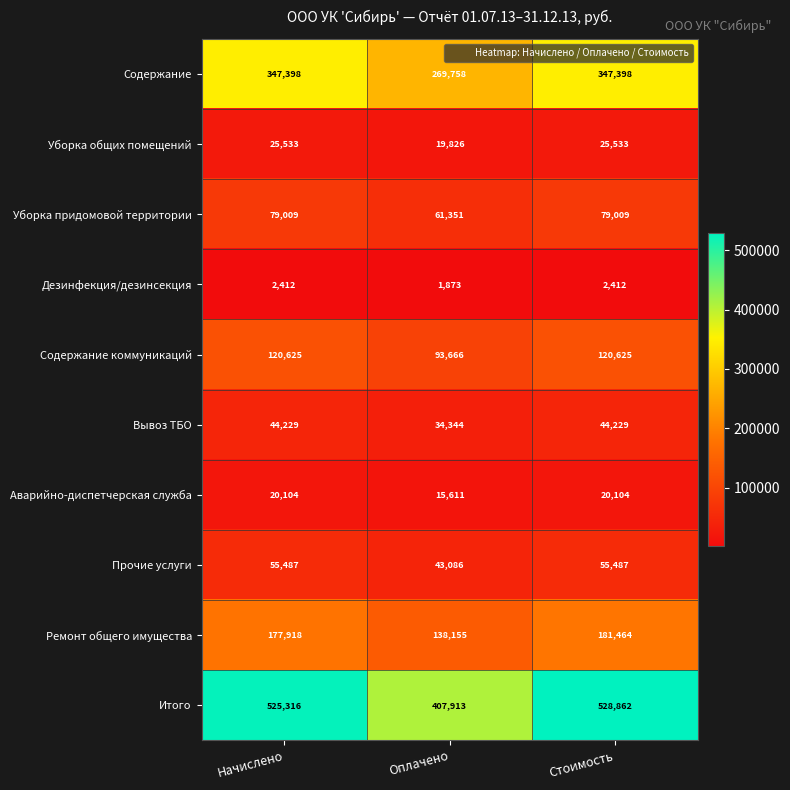

What is the spread (max minus min) of values at Начислено?

522904